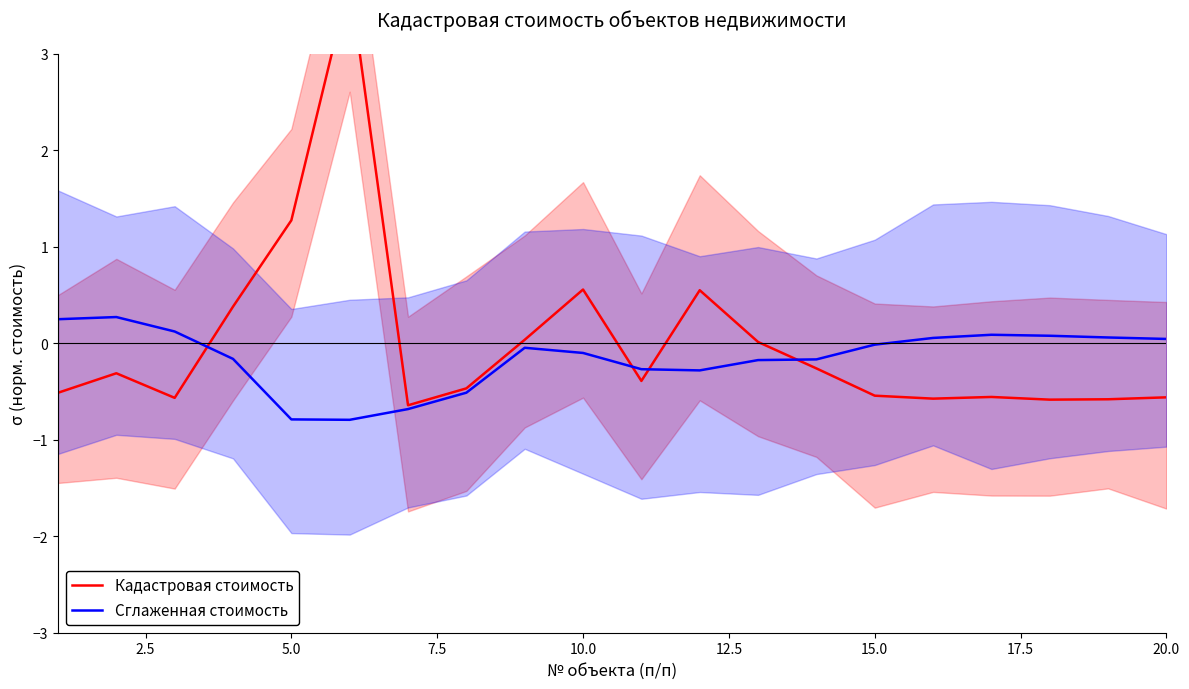

How many lines are shown in the chart?

2